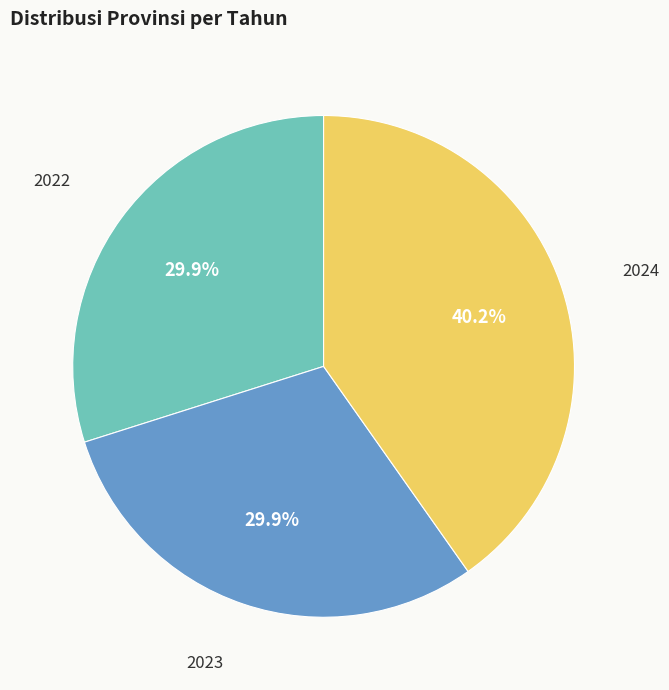

Is there any slice that represents more than half of the pie?

No